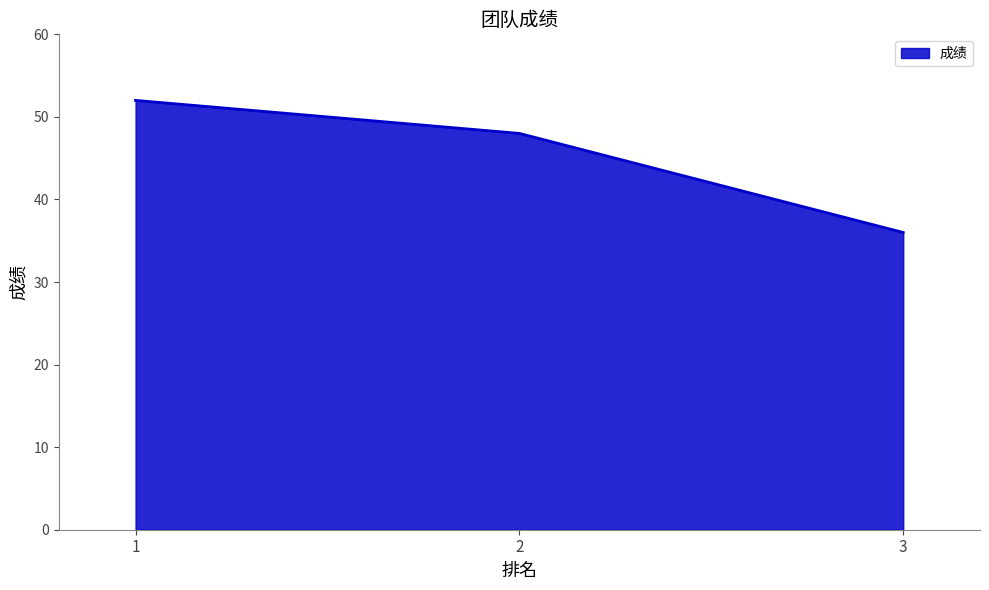

Count the number of data series in this chart.

1